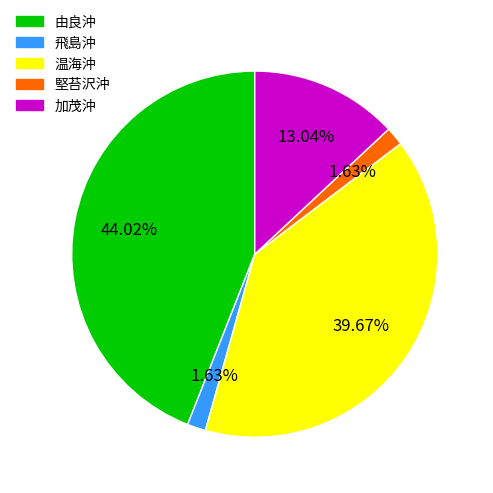

What percentage do 加茂沖 and 温海沖 together represent?

52.7%